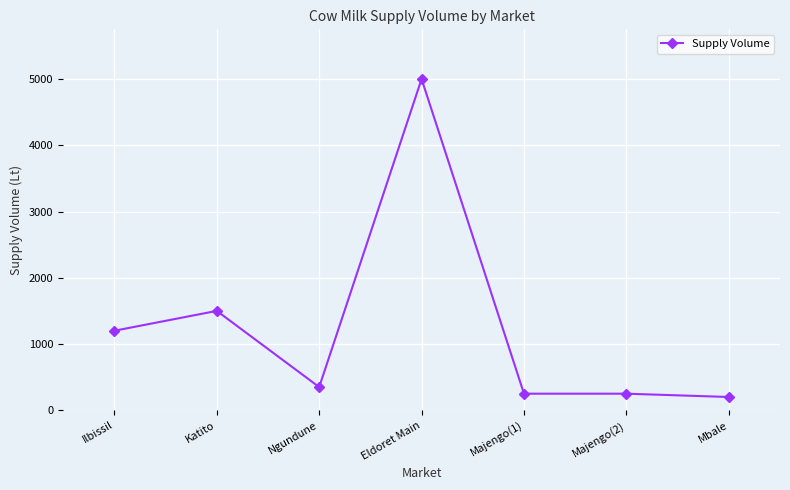

What value does the data have at Majengo(2), to the nearest 50?

250